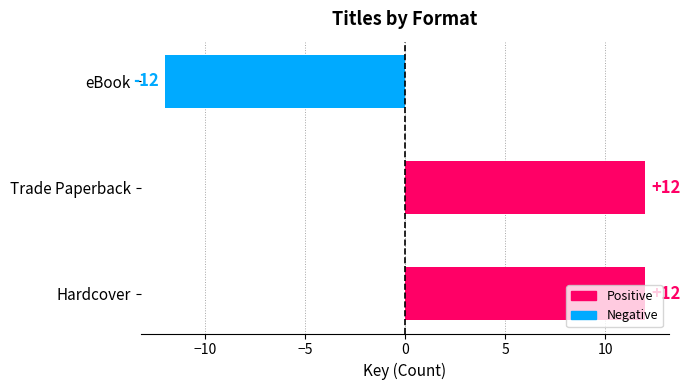

What value does the data have at eBook?

-12